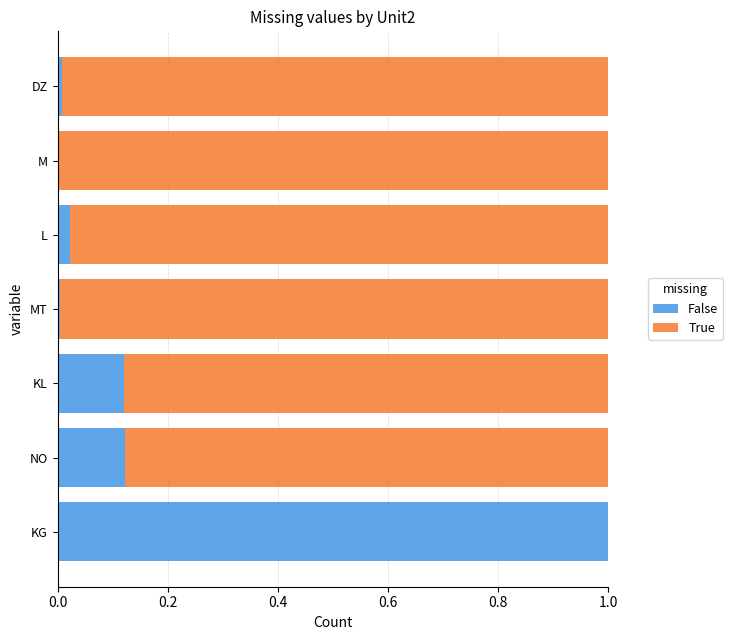

At which label does False reach its peak?

KG